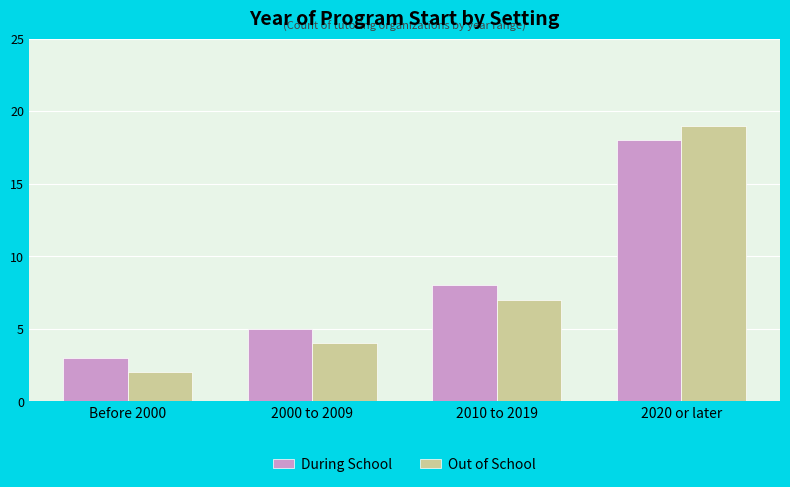

Which series has the largest range (max minus min)?

Out of School